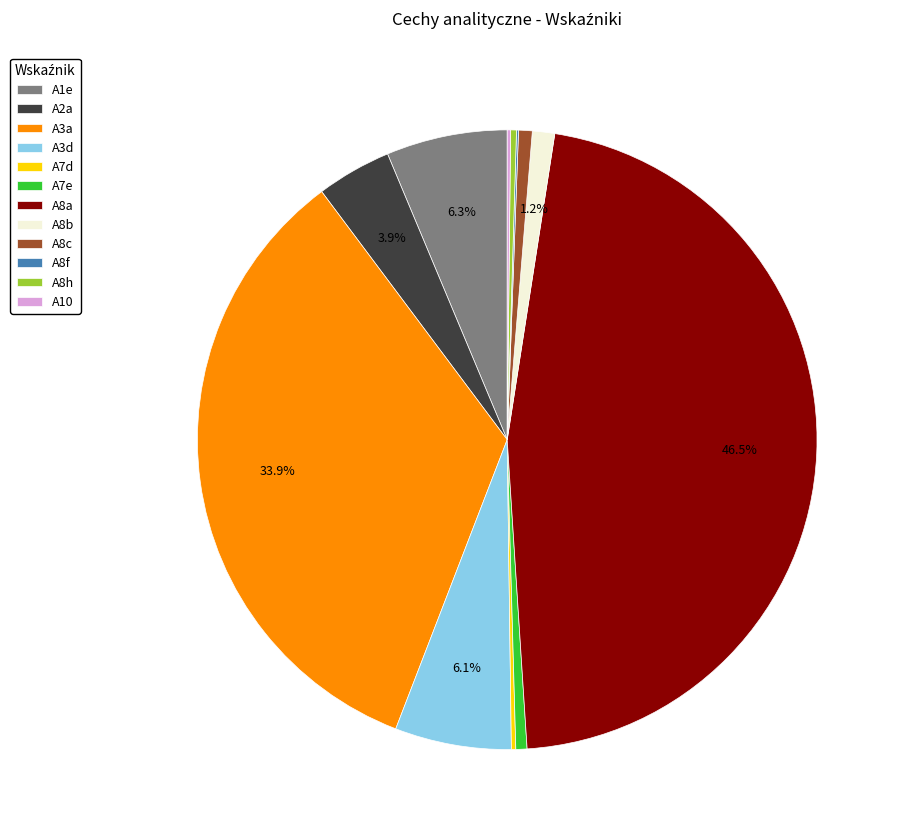

The A2a slice represents 4% of the pie. True or false?

True